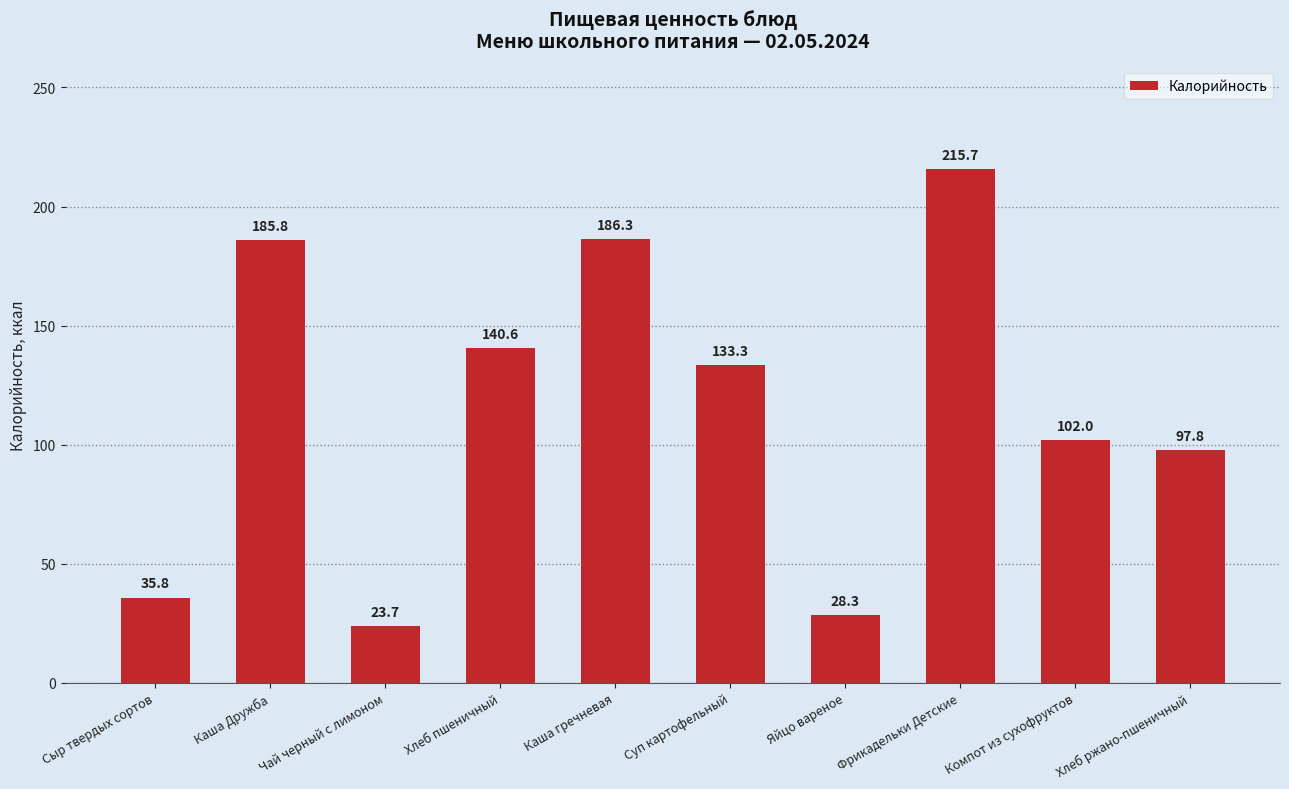

Does the chart contain stacked bars?

No